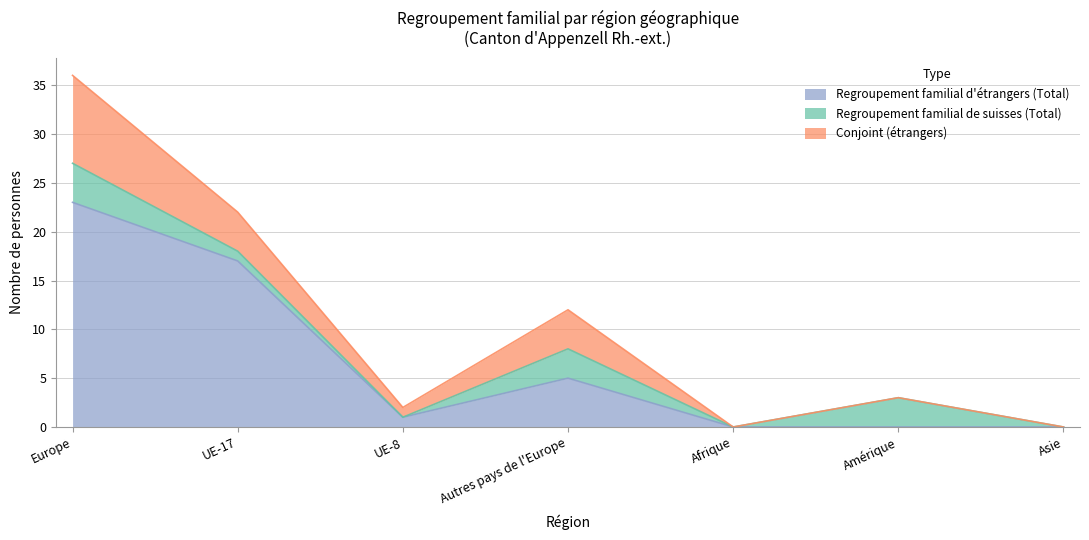

The Regroupement familial d'étrangers (Total) series shows 14 at Asie. True or false?

False